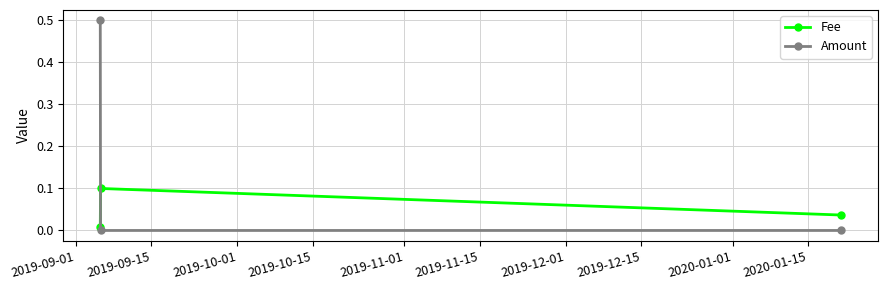

What is the maximum value shown in the chart?

0.5